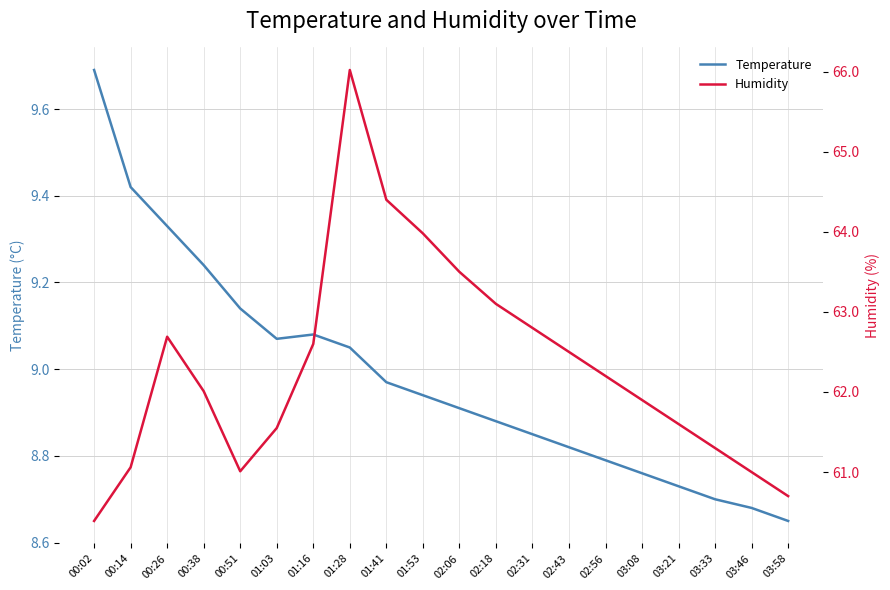

What are all the series names shown in the legend?

Temperature, Humidity